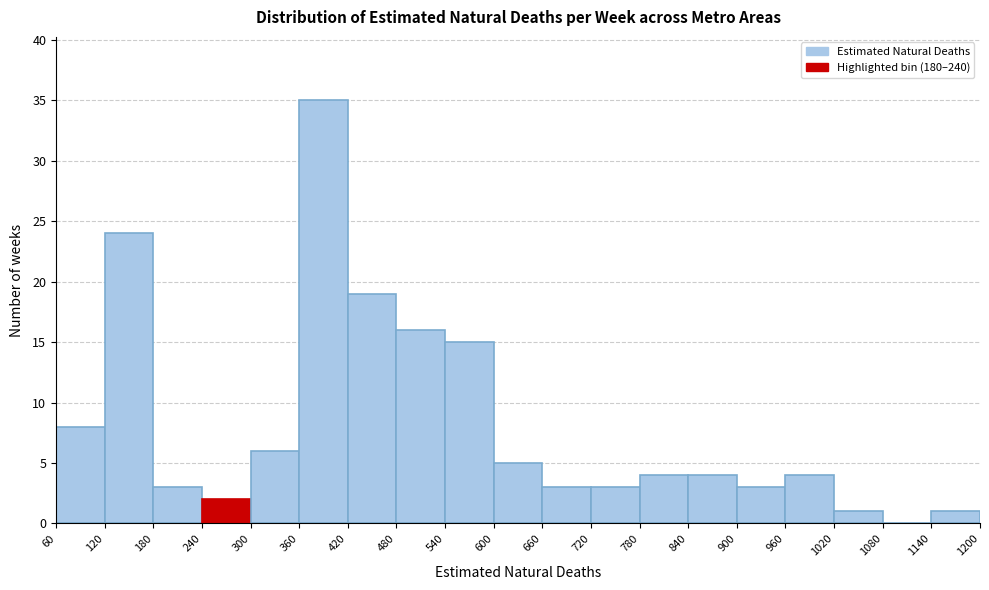

Reading left to right, list every bar in this chart as the range it spans on the x-axis followed by its height. The values are not printed on the chart, so give them approximately, as read against the axis.

60 to 120: 8
120 to 180: 24
180 to 240: 3
240 to 300: 2
300 to 360: 6
360 to 420: 35
420 to 480: 19
480 to 540: 16
540 to 600: 15
600 to 660: 5
660 to 720: 3
720 to 780: 3
780 to 840: 4
840 to 900: 4
900 to 960: 3
960 to 1020: 4
1020 to 1080: 1
1080 to 1140: 0
1140 to 1200: 1